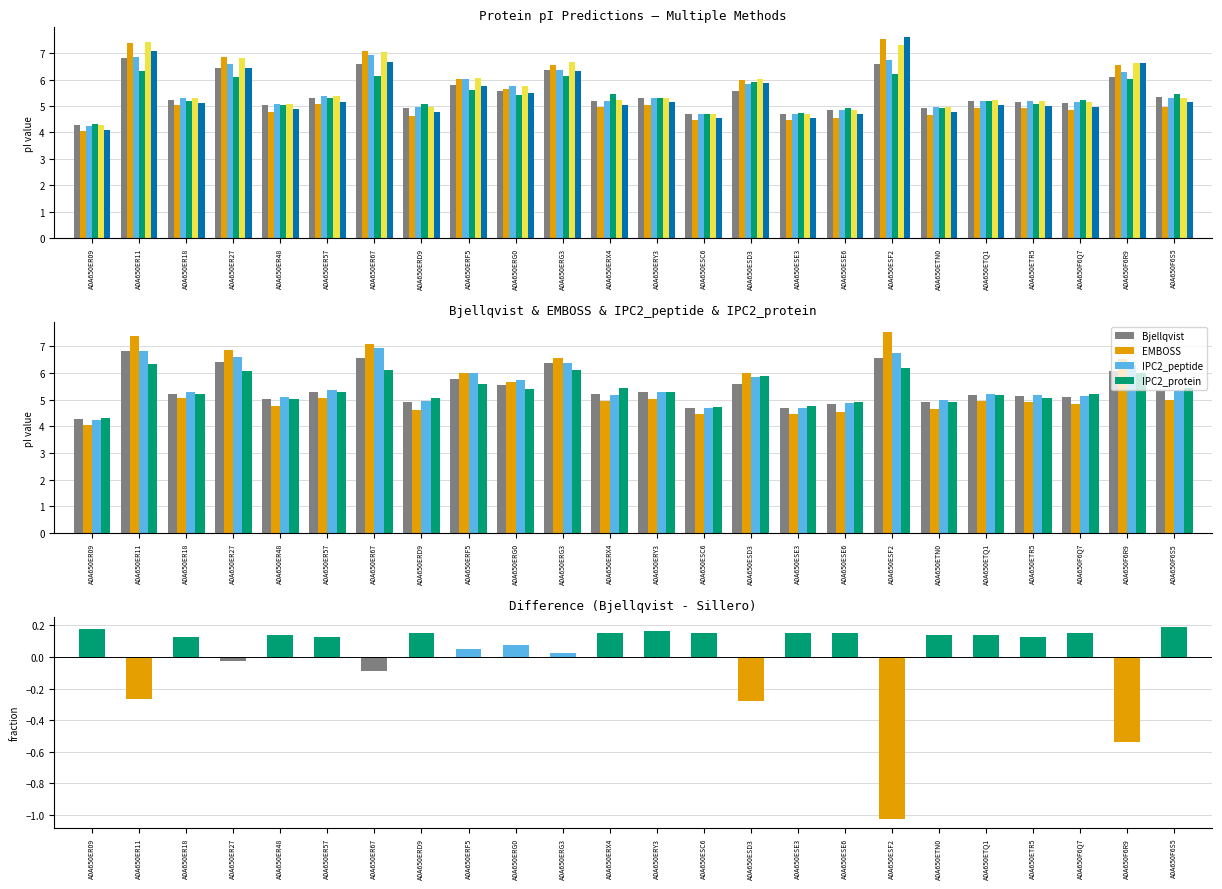

Reading left to right, list all the values displayed in this chart.

Bjellqvist: A0A650ER09=4.3	A0A650ER11=6.8	A0A650ER18=5.2	A0A650ER27=6.4	A0A650ER48=5.0	A0A650ER57=5.3	A0A650ER67=6.6	A0A650ERD9=4.9	A0A650ERF5=5.8	A0A650ERG0=5.6	A0A650ERG3=6.4	A0A650ERX4=5.2	A0A650ERY3=5.3	A0A650ESC6=4.7	A0A650ESD3=5.6	A0A650ESE3=4.7	A0A650ESE6=4.8	A0A650ESF2=6.6	A0A650ETN0=4.9	A0A650ETQ1=5.2	A0A650ETR5=5.1	A0A650F6Q7=5.1	A0A650F6R9=6.1	A0A650F6S5=5.3
EMBOSS: A0A650ER09=4.0	A0A650ER11=7.4	A0A650ER18=5.1	A0A650ER27=6.9	A0A650ER48=4.8	A0A650ER57=5.1	A0A650ER67=7.1	A0A650ERD9=4.6	A0A650ERF5=6.0	A0A650ERG0=5.7	A0A650ERG3=6.6	A0A650ERX4=5.0	A0A650ERY3=5.0	A0A650ESC6=4.5	A0A650ESD3=6.0	A0A650ESE3=4.5	A0A650ESE6=4.5	A0A650ESF2=7.5	A0A650ETN0=4.7	A0A650ETQ1=4.9	A0A650ETR5=4.9	A0A650F6Q7=4.8	A0A650F6R9=6.5	A0A650F6S5=5.0
IPC2_peptide: A0A650ER09=4.2	A0A650ER11=6.8	A0A650ER18=5.3	A0A650ER27=6.6	A0A650ER48=5.1	A0A650ER57=5.4	A0A650ER67=6.9	A0A650ERD9=5.0	A0A650ERF5=6.0	A0A650ERG0=5.7	A0A650ERG3=6.4	A0A650ERX4=5.2	A0A650ERY3=5.3	A0A650ESC6=4.7	A0A650ESD3=5.8	A0A650ESE3=4.7	A0A650ESE6=4.9	A0A650ESF2=6.8	A0A650ETN0=5.0	A0A650ETQ1=5.2	A0A650ETR5=5.2	A0A650F6Q7=5.2	A0A650F6R9=6.3	A0A650F6S5=5.3
IPC2_protein: A0A650ER09=4.3	A0A650ER11=6.3	A0A650ER18=5.2	A0A650ER27=6.1	A0A650ER48=5.0	A0A650ER57=5.3	A0A650ER67=6.1	A0A650ERD9=5.1	A0A650ERF5=5.6	A0A650ERG0=5.4	A0A650ERG3=6.1	A0A650ERX4=5.4	A0A650ERY3=5.3	A0A650ESC6=4.7	A0A650ESD3=5.9	A0A650ESE3=4.7	A0A650ESE6=4.9	A0A650ESF2=6.2	A0A650ETN0=4.9	A0A650ETQ1=5.2	A0A650ETR5=5.1	A0A650F6Q7=5.2	A0A650F6R9=6.0	A0A650F6S5=5.4
Rodwell: A0A650ER09=4.3	A0A650ER11=7.4	A0A650ER18=5.3	A0A650ER27=6.8	A0A650ER48=5.1	A0A650ER57=5.4	A0A650ER67=7.0	A0A650ERD9=5.0	A0A650ERF5=6.0	A0A650ERG0=5.8	A0A650ERG3=6.6	A0A650ERX4=5.2	A0A650ERY3=5.3	A0A650ESC6=4.7	A0A650ESD3=6.0	A0A650ESE3=4.7	A0A650ESE6=4.9	A0A650ESF2=7.3	A0A650ETN0=5.0	A0A650ETQ1=5.2	A0A650ETR5=5.2	A0A650F6Q7=5.2	A0A650F6R9=6.6	A0A650F6S5=5.3
Sillero: A0A650ER09=4.1	A0A650ER11=7.1	A0A650ER18=5.1	A0A650ER27=6.5	A0A650ER48=4.9	A0A650ER57=5.2	A0A650ER67=6.7	A0A650ERD9=4.8	A0A650ERF5=5.7	A0A650ERG0=5.5	A0A650ERG3=6.3	A0A650ERX4=5.1	A0A650ERY3=5.1	A0A650ESC6=4.5	A0A650ESD3=5.9	A0A650ESE3=4.5	A0A650ESE6=4.7	A0A650ESF2=7.6	A0A650ETN0=4.8	A0A650ETQ1=5.0	A0A650ETR5=5.0	A0A650F6Q7=5.0	A0A650F6R9=6.6	A0A650F6S5=5.1